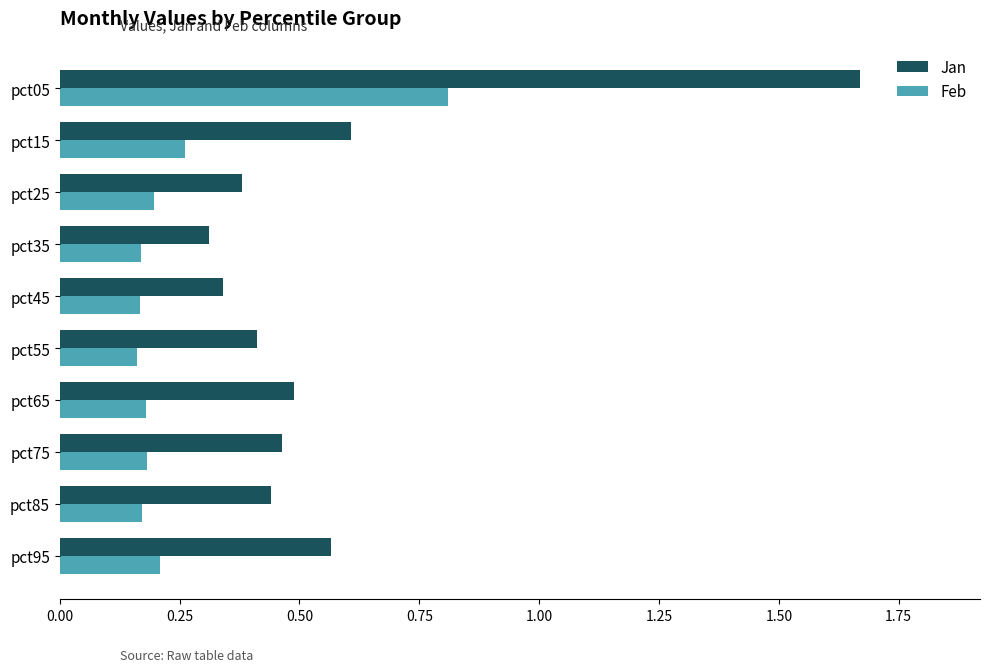

What is the total value across all series at pct05?

2.5